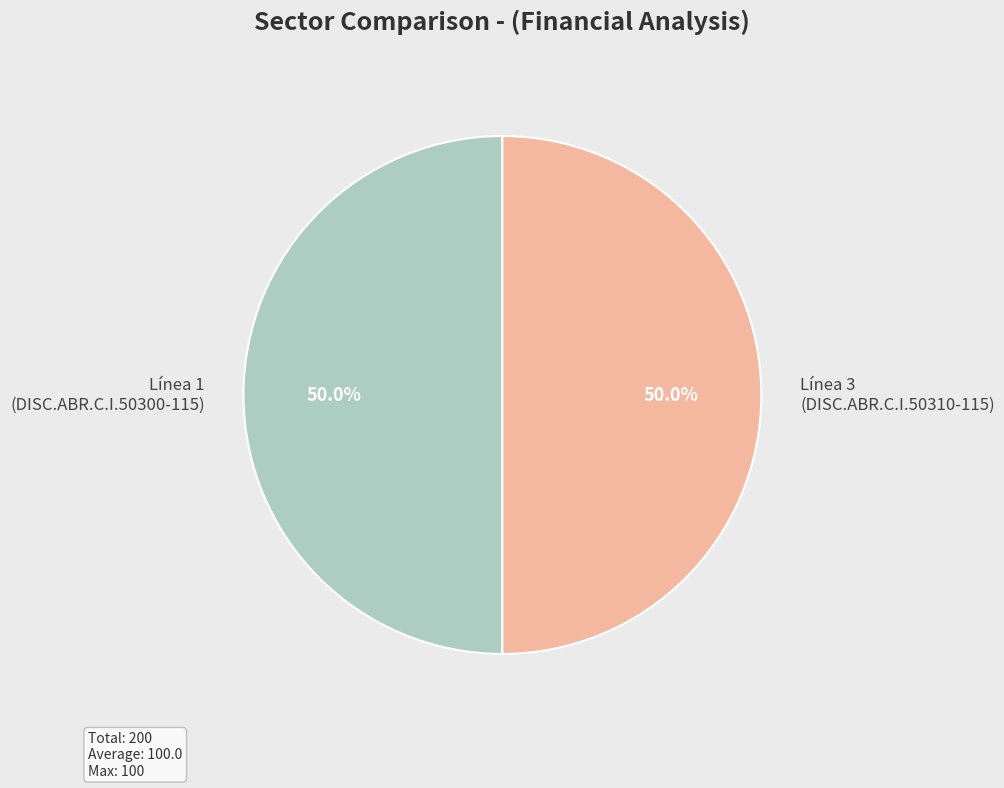

Do Línea 1 (DISC.ABR.C.I.50300-115) and Línea 3 (DISC.ABR.C.I.50310-115) together represent more than half of the pie?

Yes